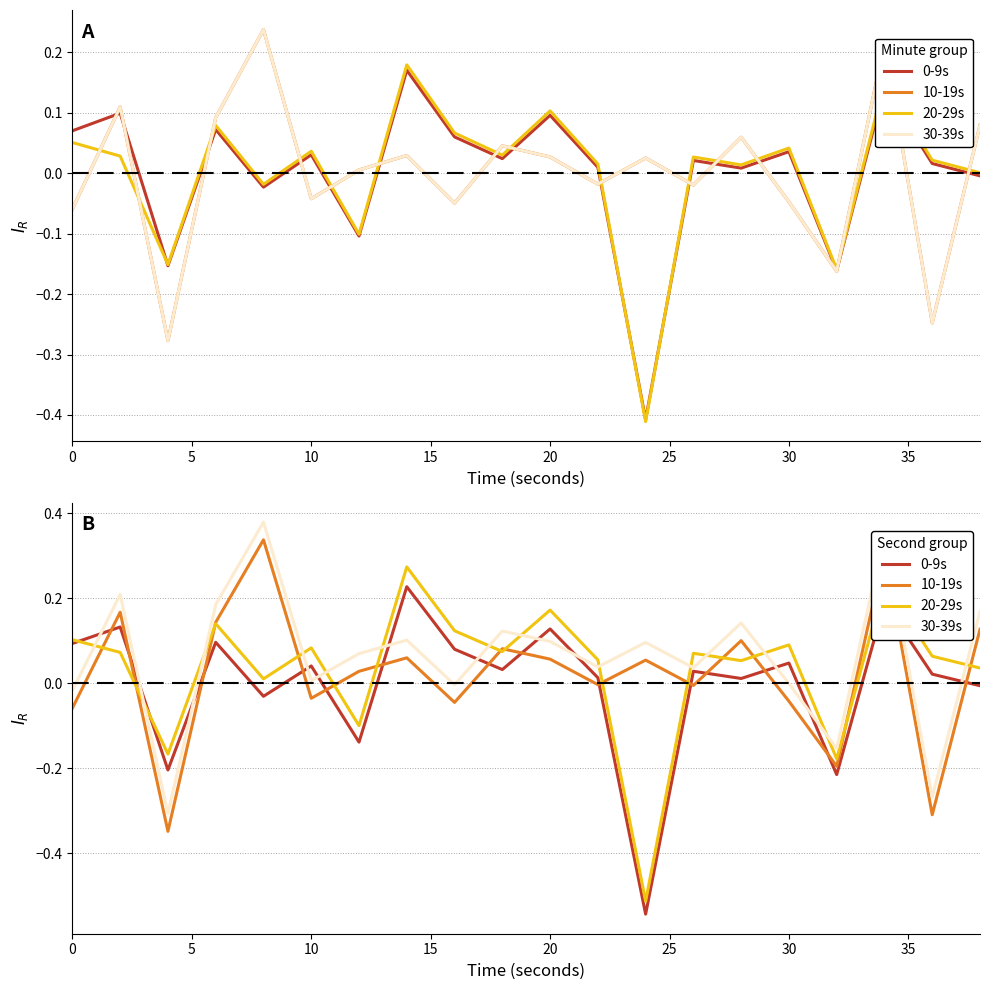

How many negative values does the 0-9s series have?

6